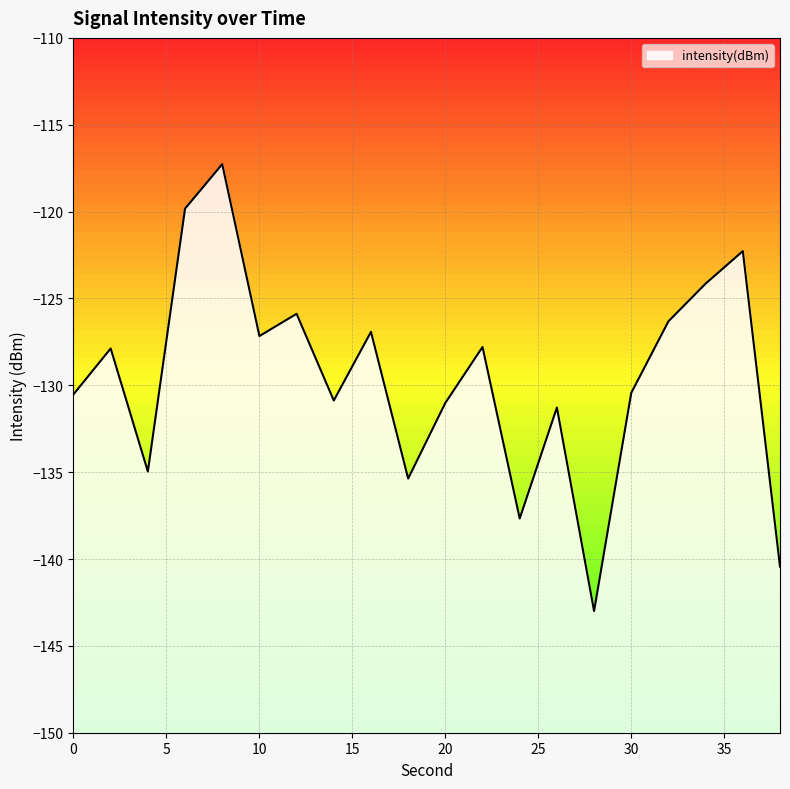

How many data points are less than -127?

13